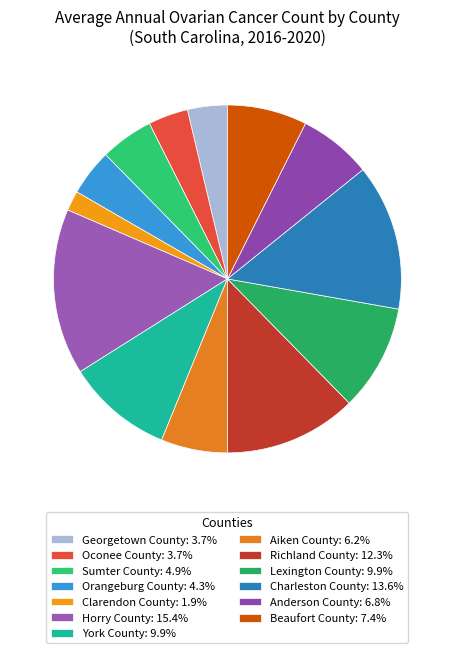

How many slices are in this pie chart?

13